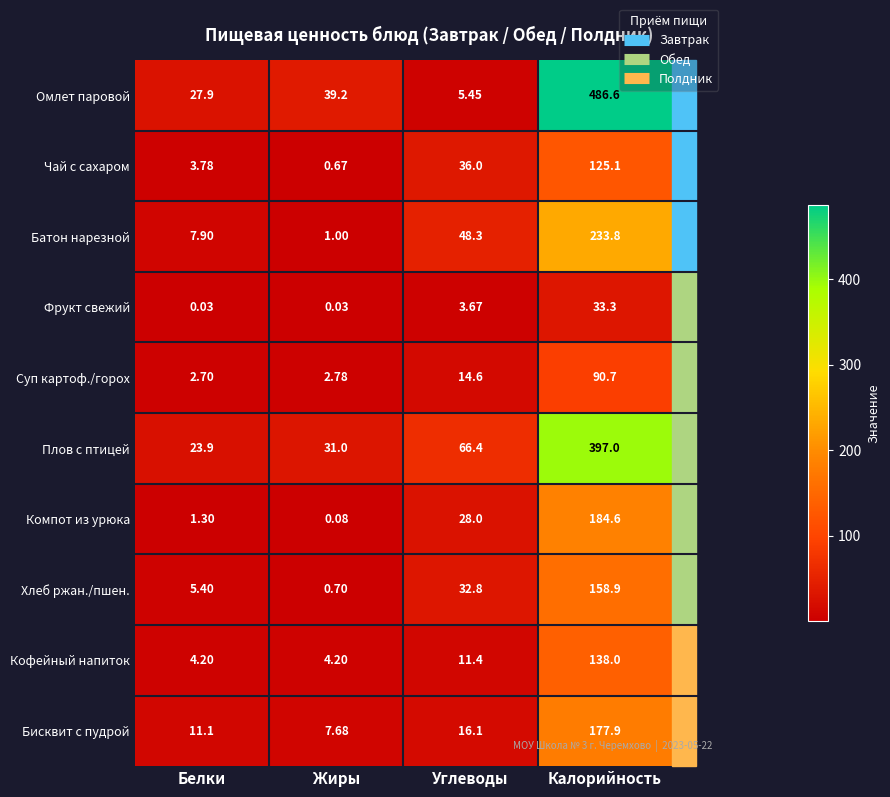

At which label is Фрукт свежий closest to 16?

Углеводы